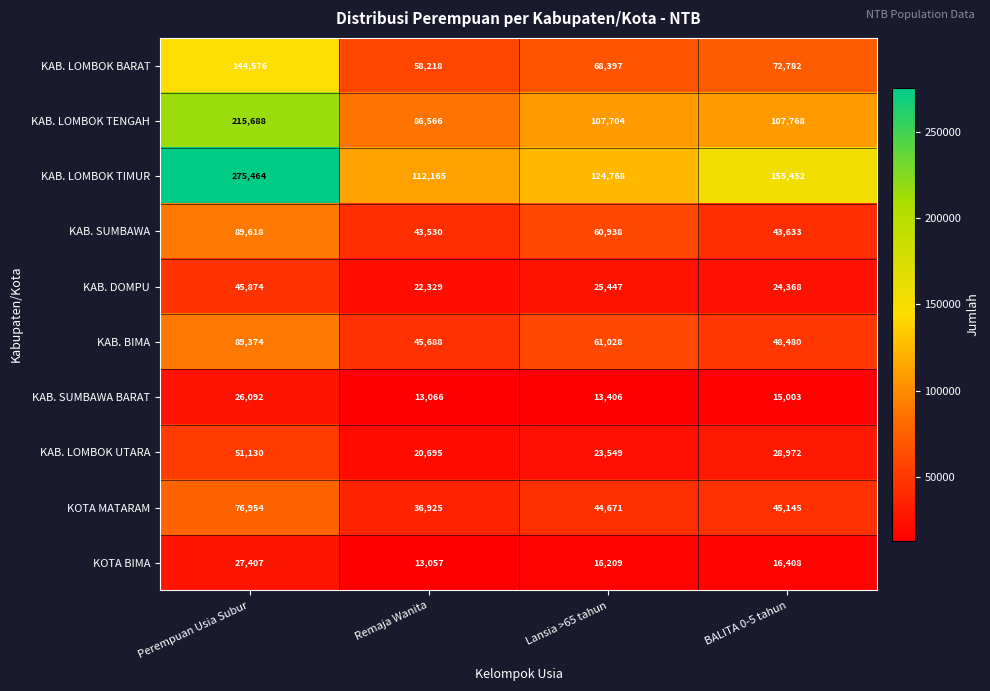

At which label is KAB. LOMBOK TENGAH closest to 151127?

BALITA 0-5 tahun